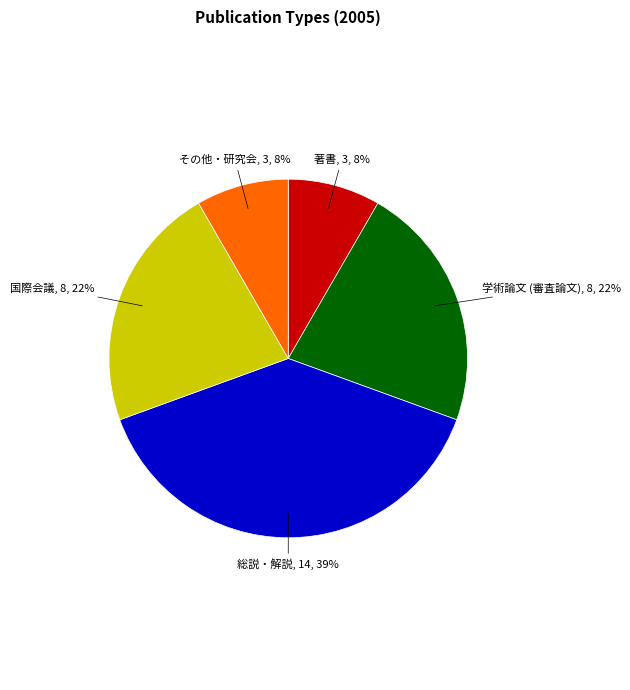

To the nearest percent, what is the difference between the largest and smallest slice percentages?

31%